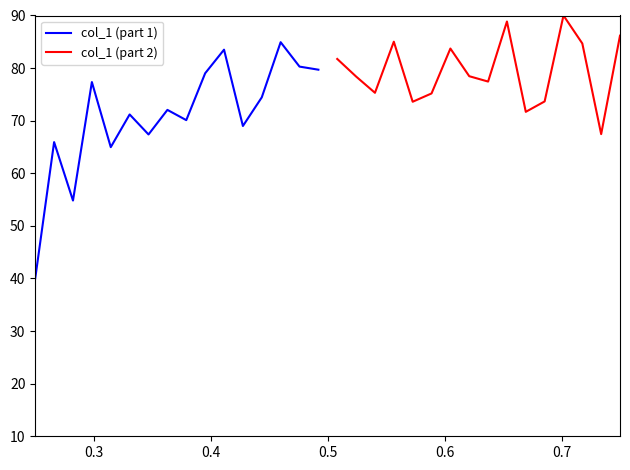

What is the difference between the maximum and second lowest values in the col_1 (part 1) series?

30.1